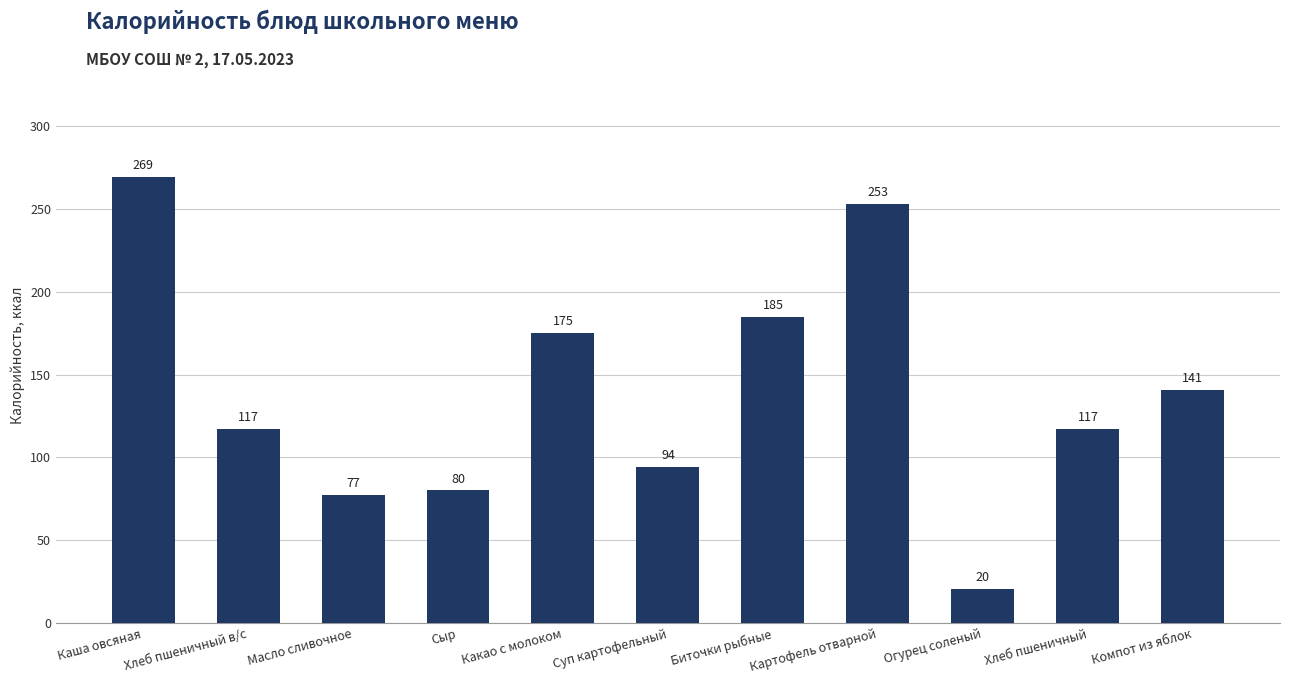

Which has a higher value, Суп картофельный or Масло сливочное?

Суп картофельный